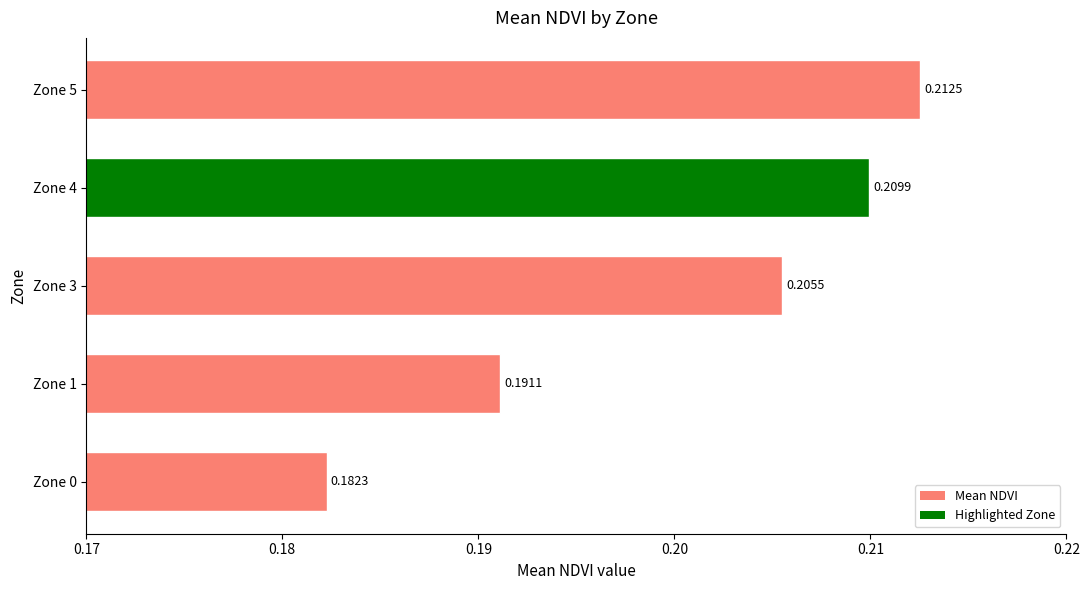

List the labels in order of value, smallest first.

Zone 0, Zone 1, Zone 3, Zone 4, Zone 5